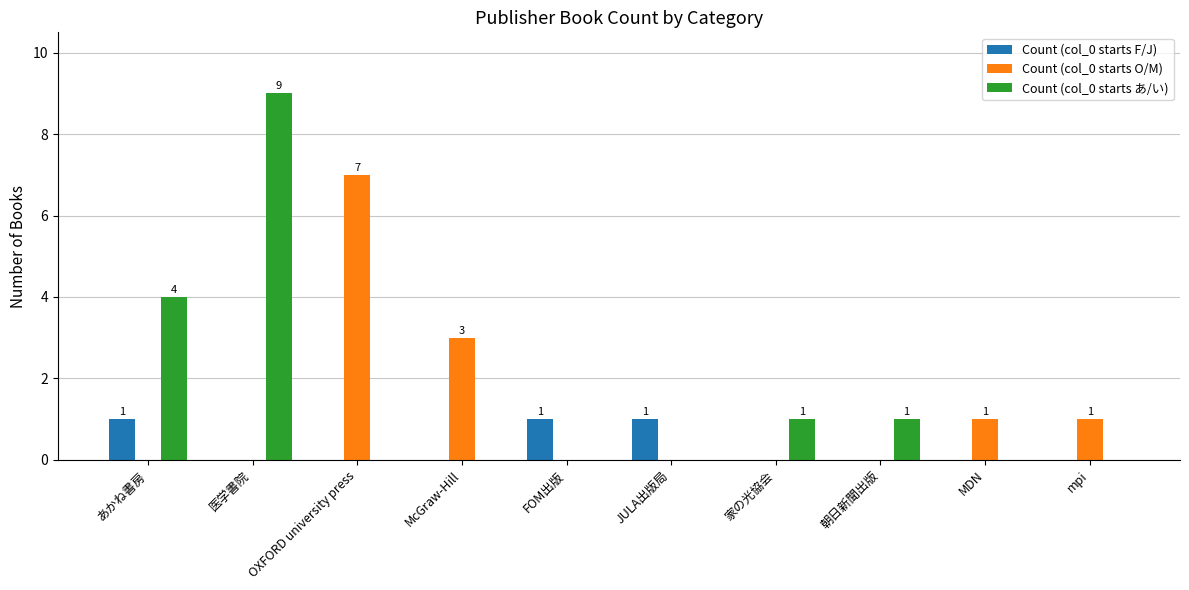

Reading right to left, extract all data points from this chart.

Count (col_0 starts F/J): 0	0	0	0	1	1	0	0	0	1
Count (col_0 starts O/M): 1	1	0	0	0	0	3	7	0	0
Count (col_0 starts あ/い): 0	0	1	1	0	0	0	0	9	4